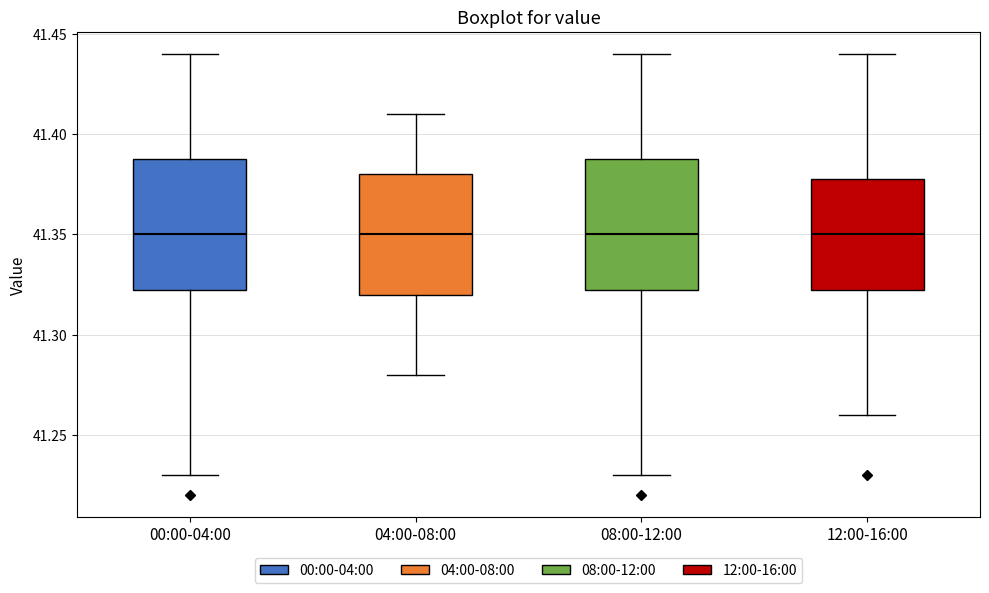

Reading left to right, read every box against the y-axis: the position of its median line, the range the box covers, and the ends of its whiskers. The values are not printed on the chart, so give them approximately, as read against the axis.

00:00-04:00: median 41.350, box 41.325 to 41.390, whiskers 41.230 to 41.440
04:00-08:00: median 41.350, box 41.320 to 41.380, whiskers 41.280 to 41.410
08:00-12:00: median 41.350, box 41.325 to 41.390, whiskers 41.230 to 41.440
12:00-16:00: median 41.350, box 41.325 to 41.380, whiskers 41.260 to 41.440